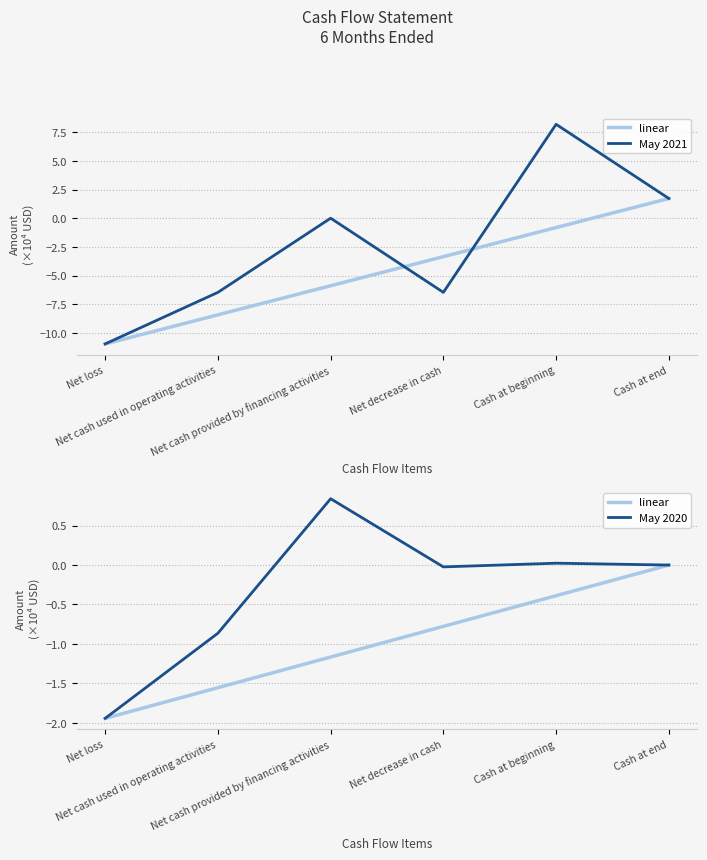

The value of linear at Cash at beginning is -0.2. True or false?

False